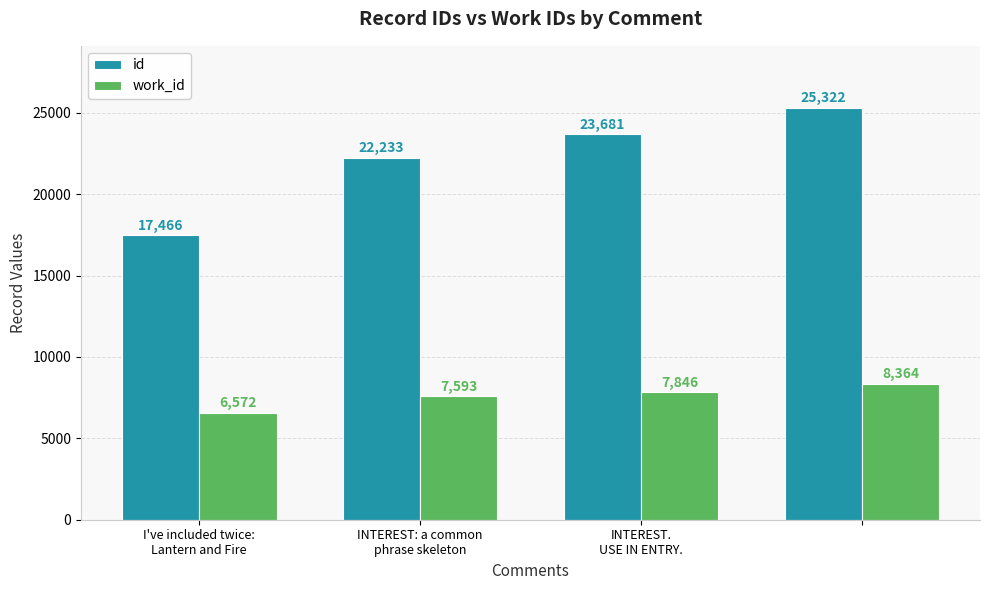

What is the difference between the second highest and minimum values in the id series?

6215